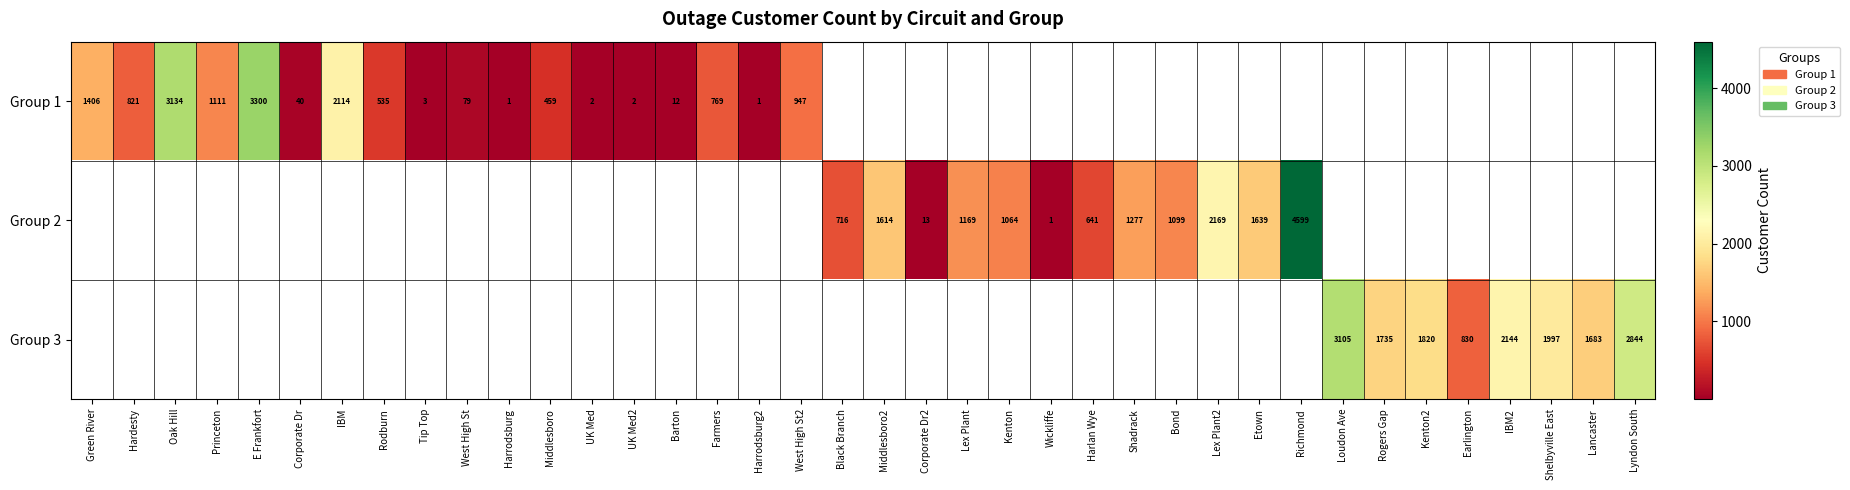

How many categories are shown in the chart?

38